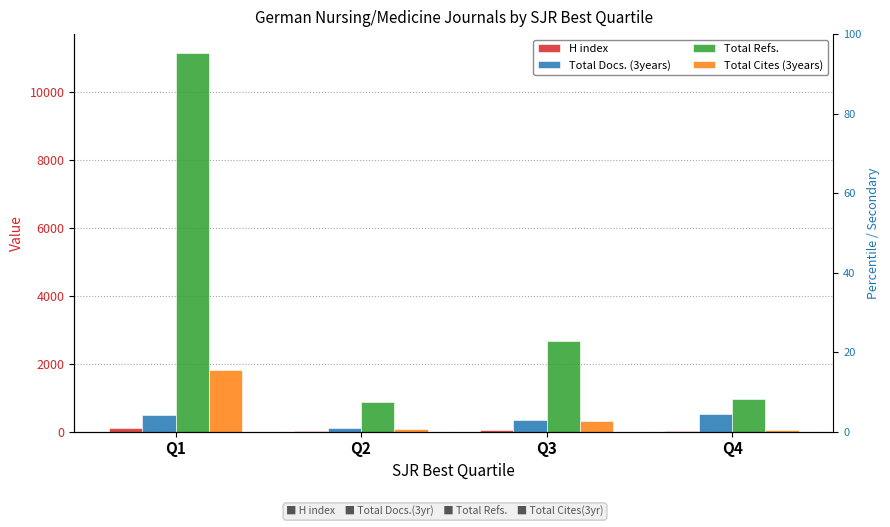

Rank the categories by H index value from highest to lowest.

Q1, Q3, Q2, Q4